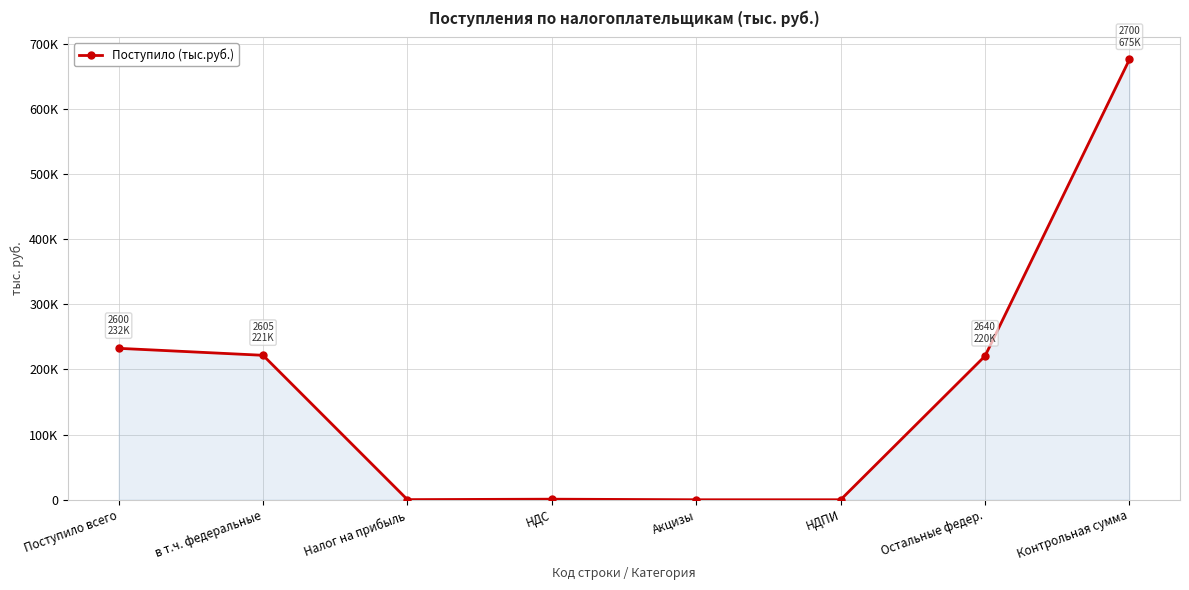

What is the ratio of the value at в т.ч. федеральные to the value at Поступило всего?

1.0